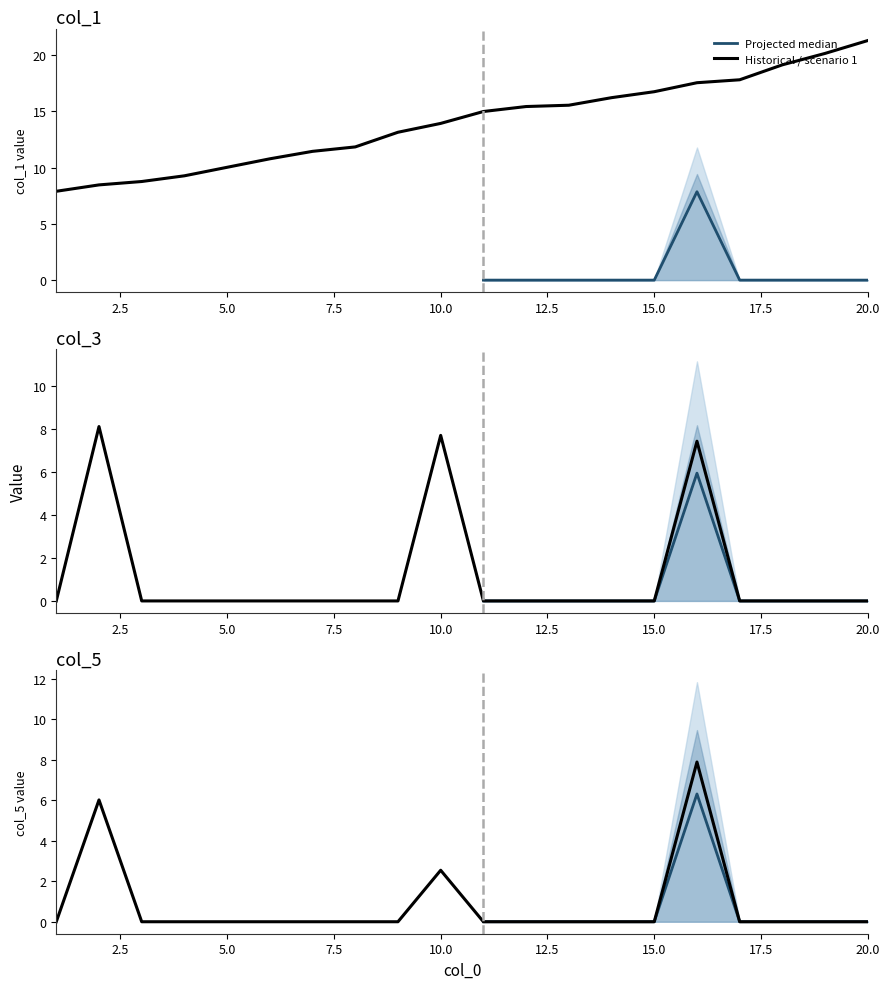

How many data points does each series have?

20